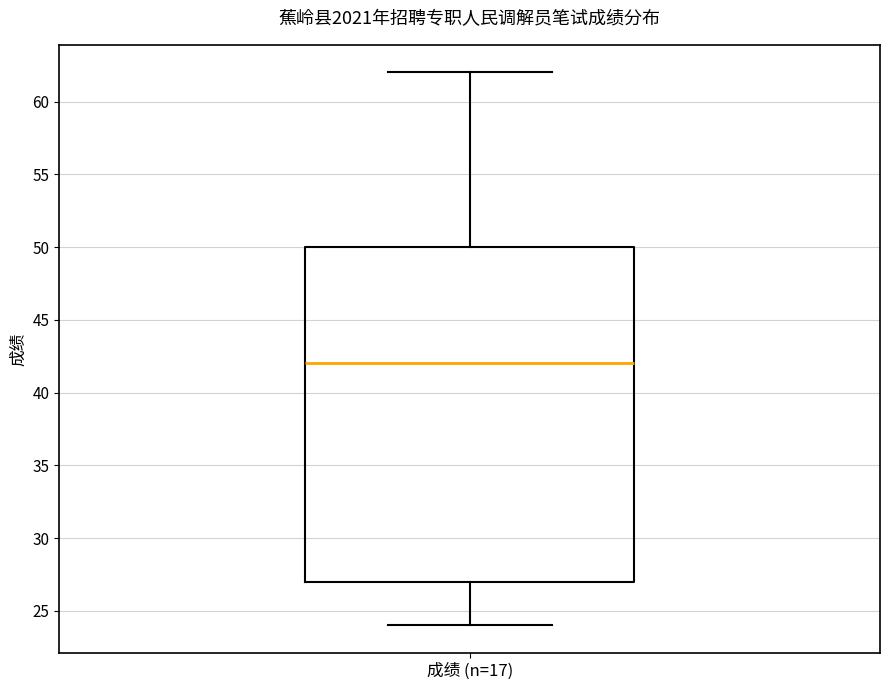

Where does the median line of the box for 成绩 (n=17) sit on the y-axis? The values are not printed on the chart, so give them approximately, as read against the axis.

42